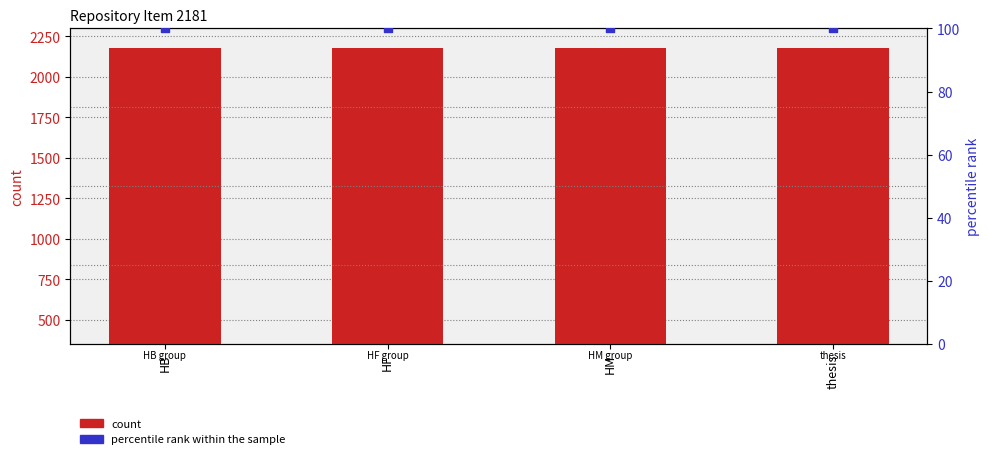

Is the value of count at HF greater than the value of percentile rank within the sample at HF?

Yes